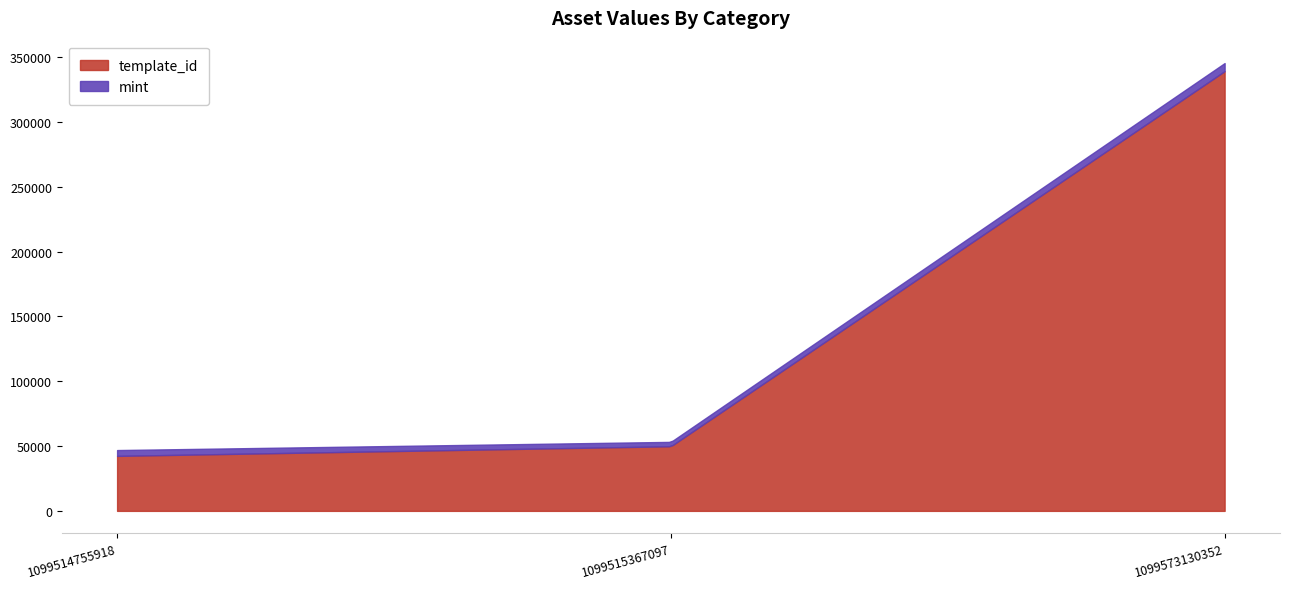

At which category is the sum across all series the highest?

1099573130352